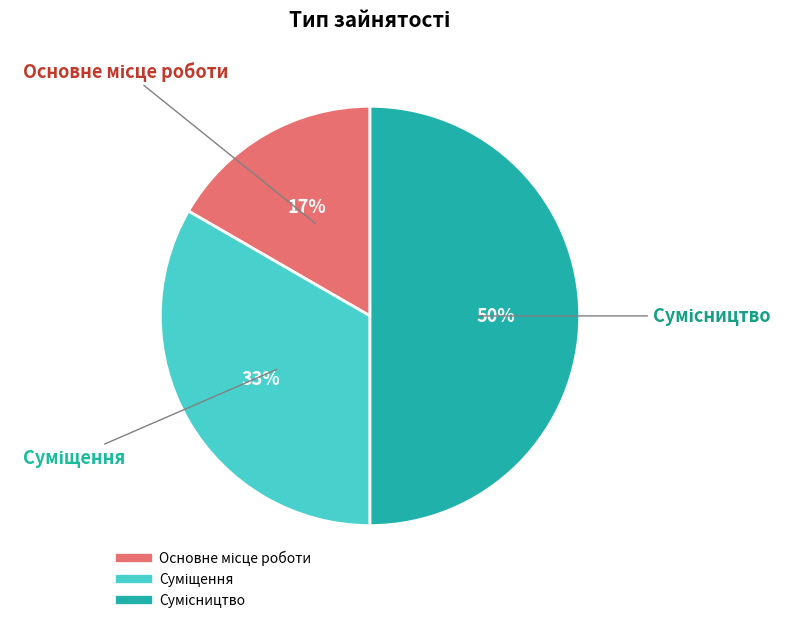

To the nearest percent, what is the difference between the largest and smallest slice percentages?

33%